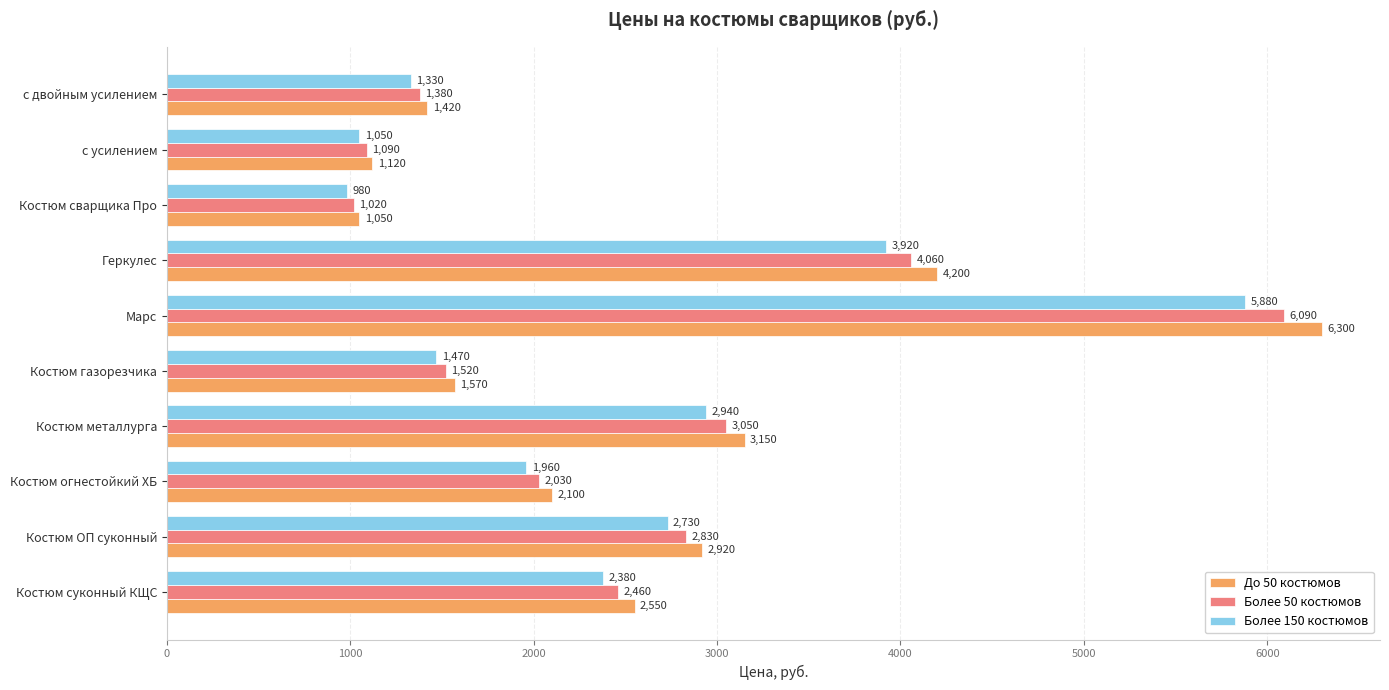

At which label is До 50 костюмов closest to 3675?

Костюм металлурга